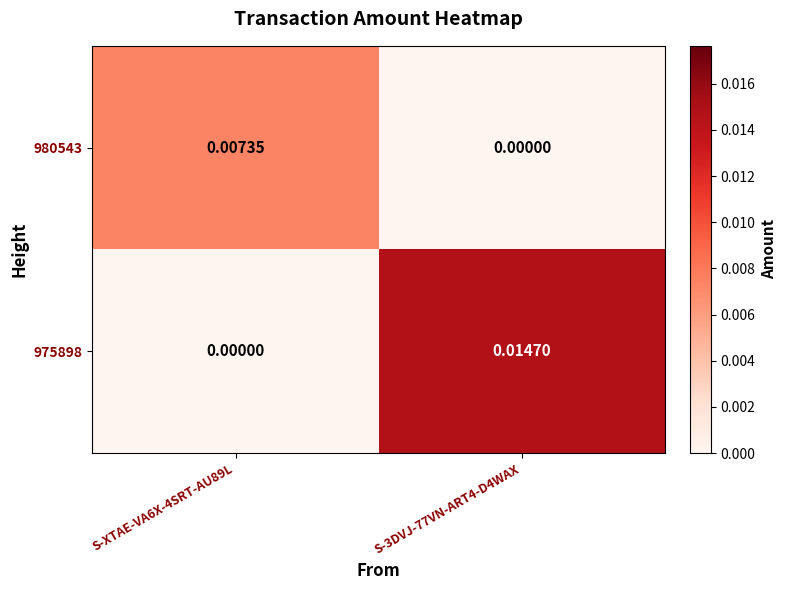

Is the value of 980543 at S-XTAE-VA6X-4SRT-AU89L greater than the value of 975898 at S-3DVJ-77VN-ART4-D4WAX?

No